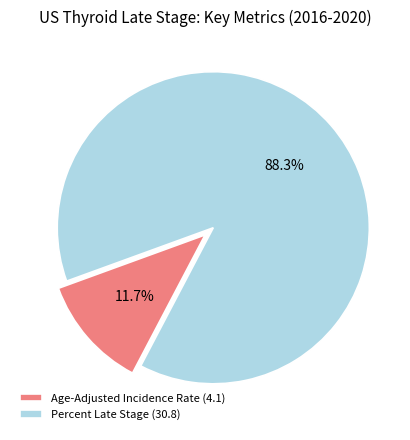

Rank the categories by value from highest to lowest.

Percent Late Stage (30.8), Age-Adjusted Incidence Rate (4.1)